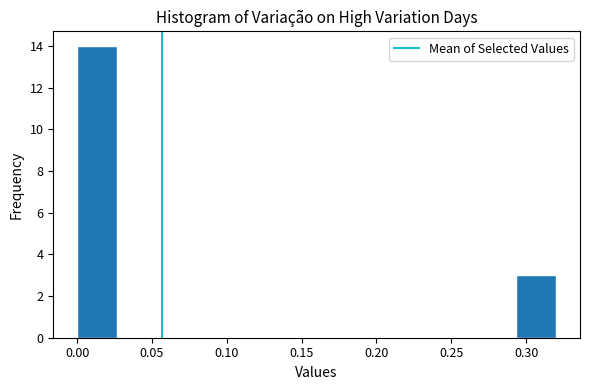

Reading left to right, transcribe this chart: for each bar, give the range it covers on the x-axis and its height. Neither the bar edges nor the heights are printed on the chart, so give them approximately, as read against the axes.

0.000 to 0.025: 14
0.025 to 0.055: 0
0.055 to 0.080: 0
0.080 to 0.105: 0
0.105 to 0.135: 0
0.135 to 0.160: 0
0.160 to 0.185: 0
0.185 to 0.215: 0
0.215 to 0.240: 0
0.240 to 0.265: 0
0.265 to 0.295: 0
0.295 to 0.320: 3